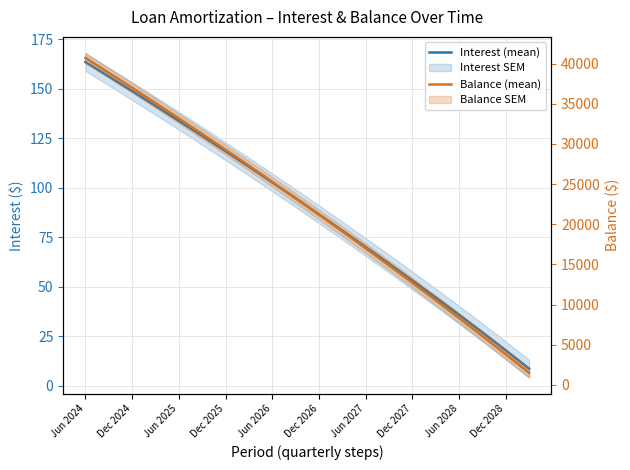

Rank the series by their maximum value, from lowest to highest.

Interest (mean), Balance (mean)